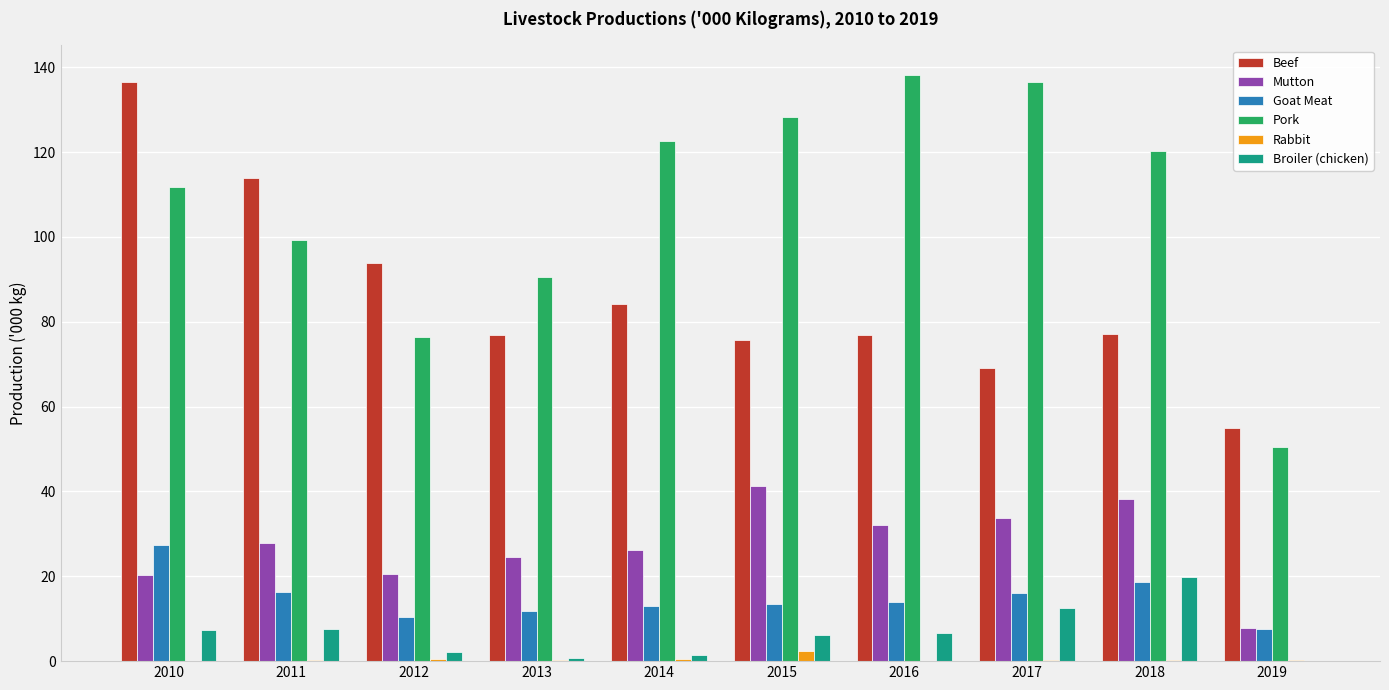

What is the sum of all Rabbit values?

5.1